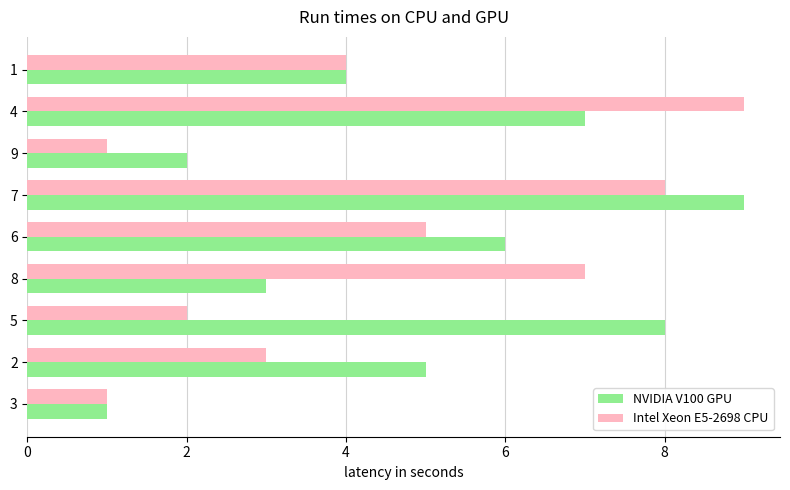

At which category is the sum across all series the highest?

7